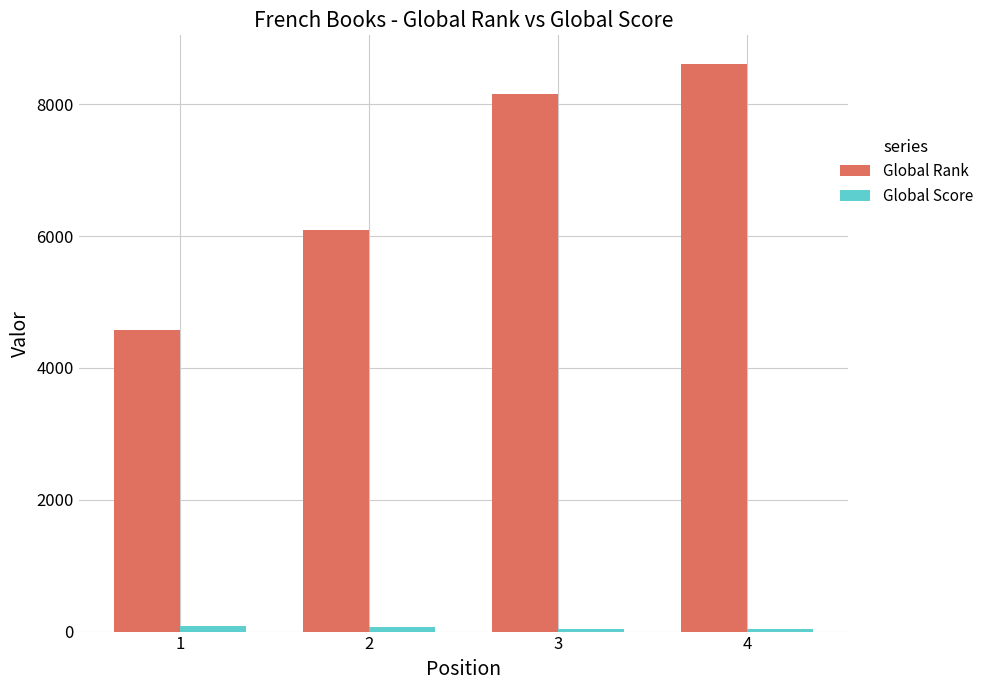

What is the spread (max minus min) of values at 1?

4491